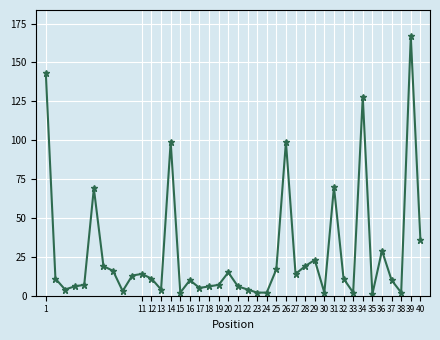

What is the difference between the second highest and second lowest values?

141